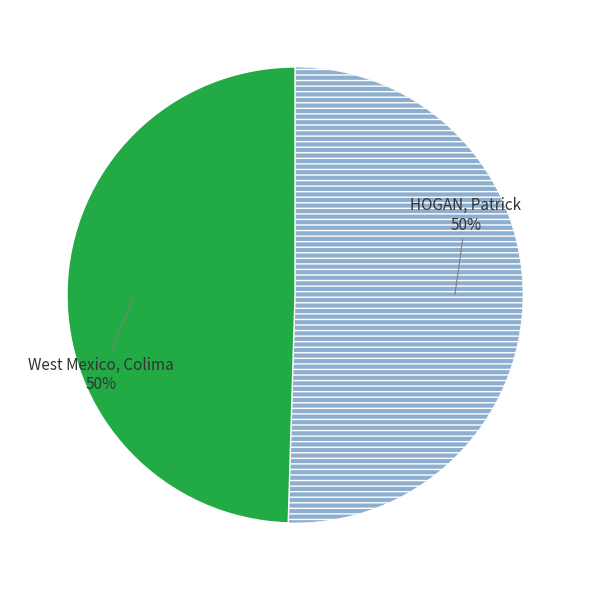

To the nearest percent, what is the average slice percentage?

50%